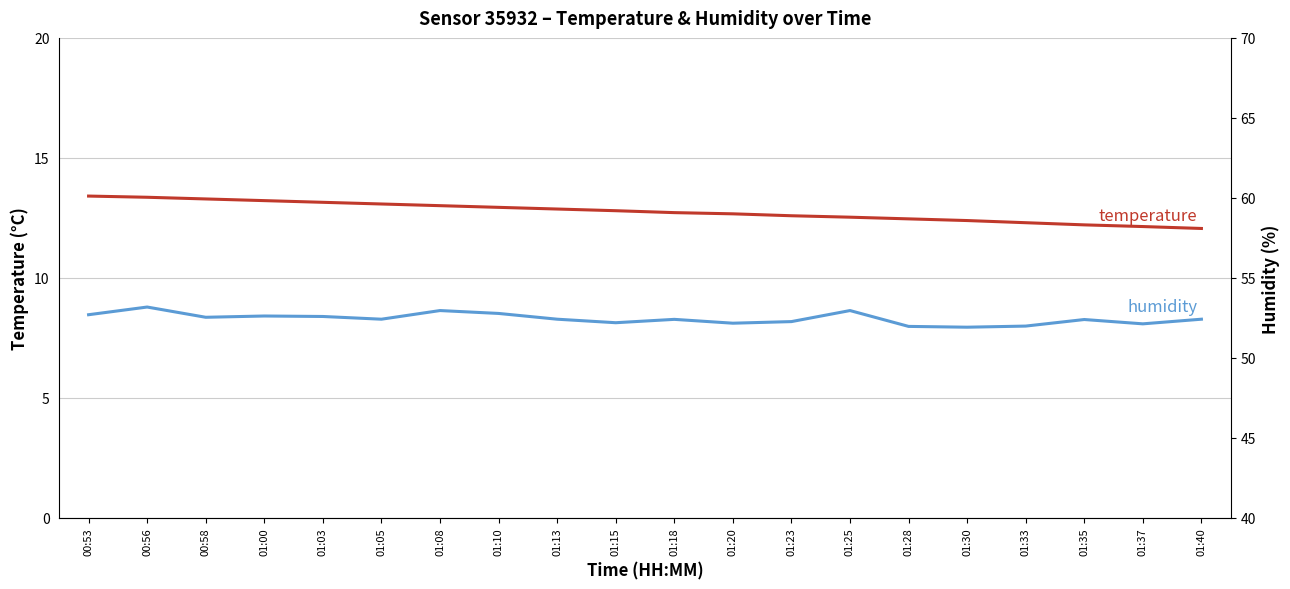

True or false: humidity and temperature intersect in this chart.

False